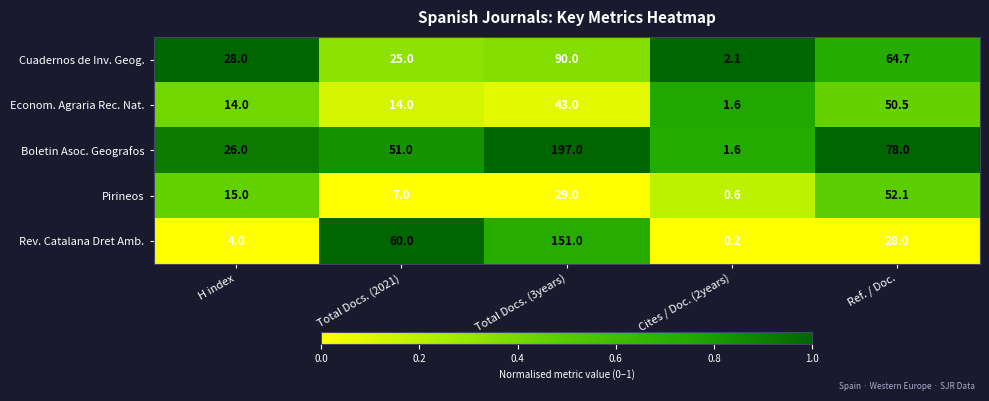

Reading left to right, list all the values displayed in this chart.

Cuadernos de Inv. Geog.: H index=28.0	Total Docs. (2021)=25.0	Total Docs. (3years)=90.0	Cites / Doc. (2years)=2.1	Ref. / Doc.=64.7
Econom. Agraria Rec. Nat.: H index=14.0	Total Docs. (2021)=14.0	Total Docs. (3years)=43.0	Cites / Doc. (2years)=1.6	Ref. / Doc.=50.5
Boletin Asoc. Geografos: H index=26.0	Total Docs. (2021)=51.0	Total Docs. (3years)=197.0	Cites / Doc. (2years)=1.6	Ref. / Doc.=78.0
Pirineos: H index=15.0	Total Docs. (2021)=7.0	Total Docs. (3years)=29.0	Cites / Doc. (2years)=0.6	Ref. / Doc.=52.1
Rev. Catalana Dret Amb.: H index=4.0	Total Docs. (2021)=60.0	Total Docs. (3years)=151.0	Cites / Doc. (2years)=0.2	Ref. / Doc.=28.0